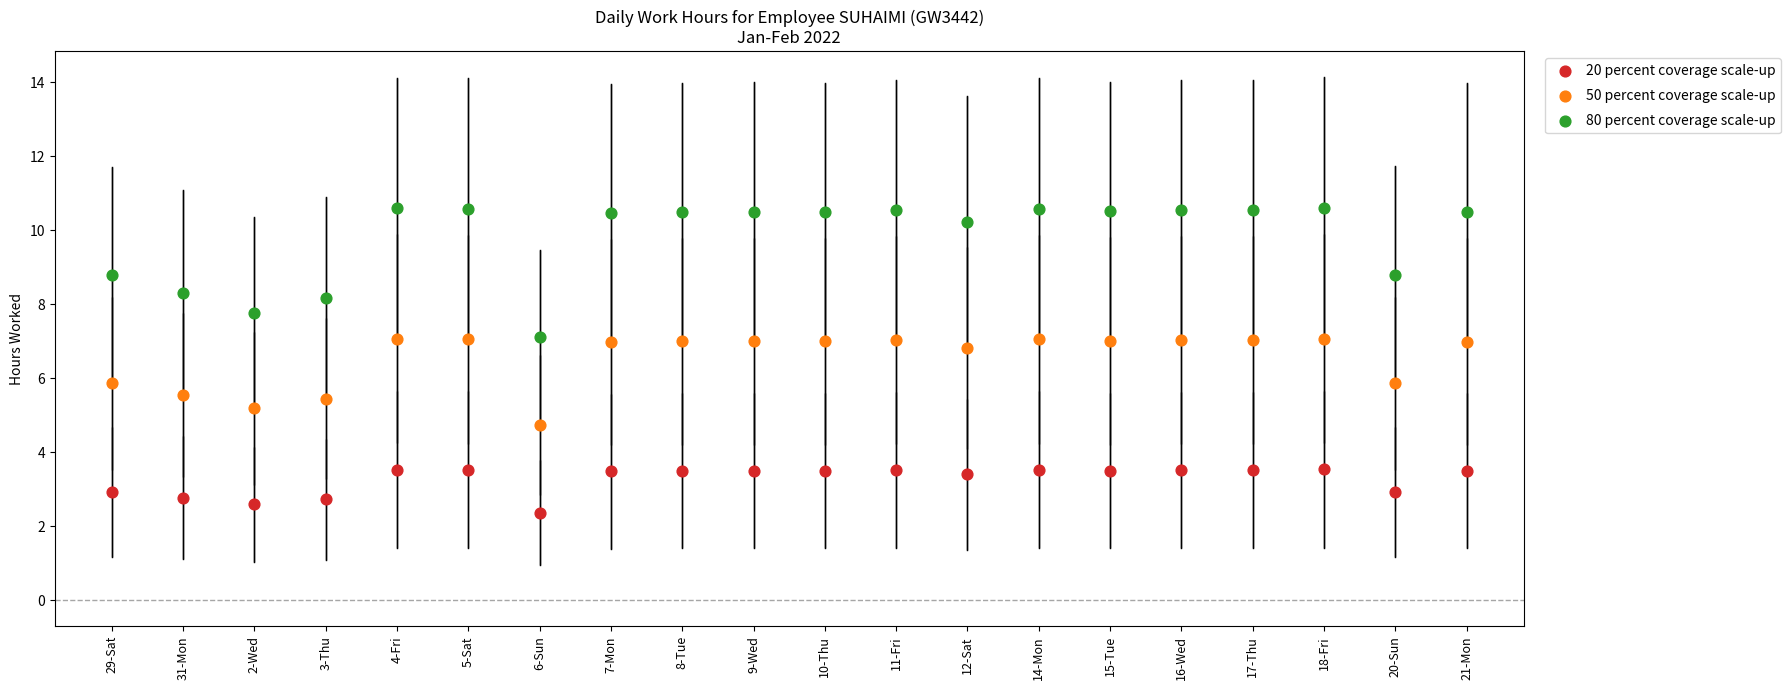

What are all the series names shown in the legend?

20 percent coverage scale-up, 50 percent coverage scale-up, 80 percent coverage scale-up